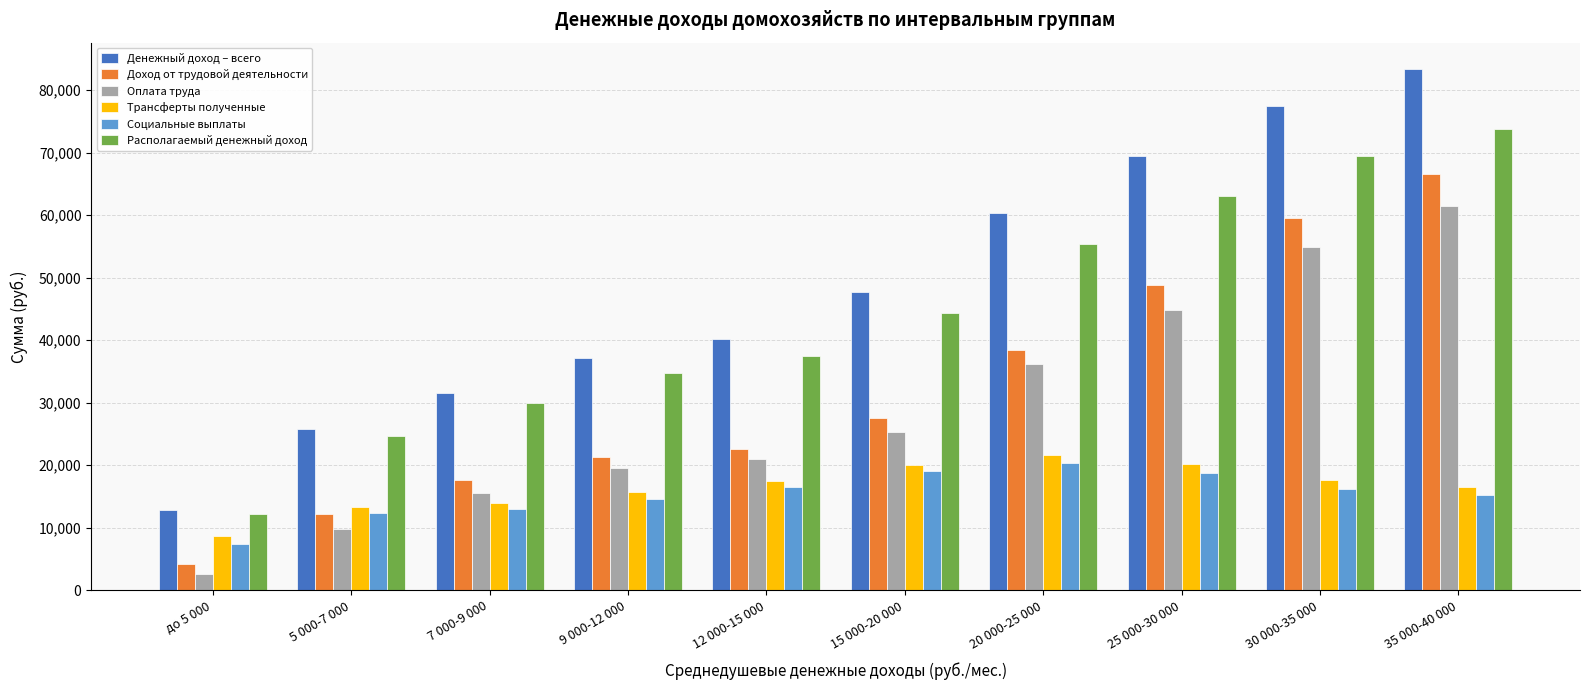

At which label does Оплата труда reach its minimum?

до 5 000